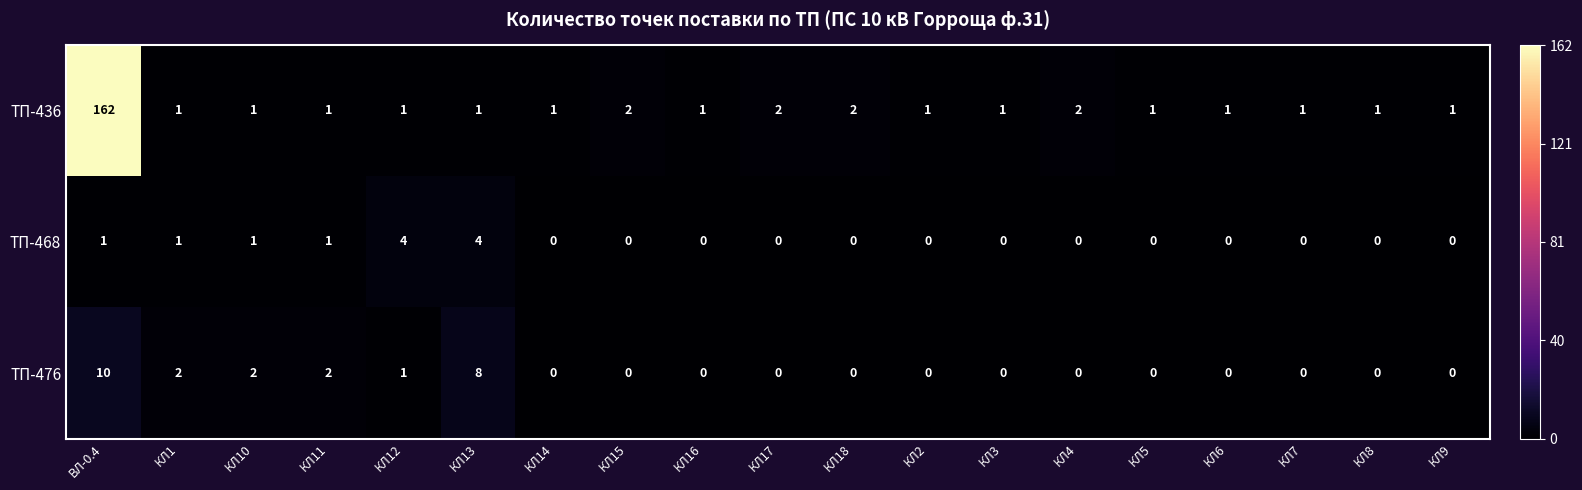

List the series in order of their peak value, highest first.

ТП-436, ТП-476, ТП-468